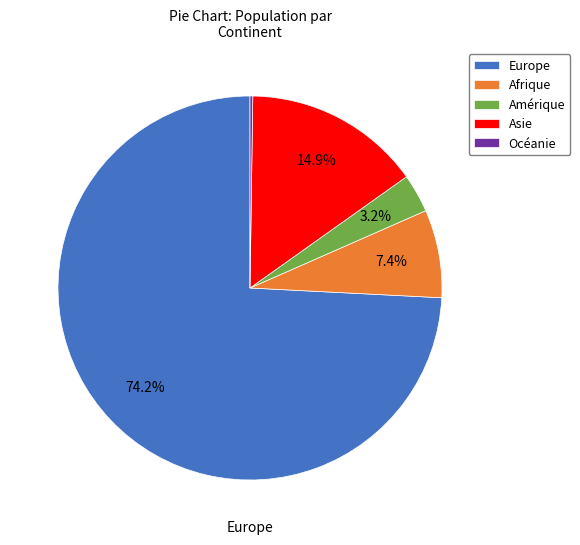

Combined, do Asie and Amérique account for over 50%?

No